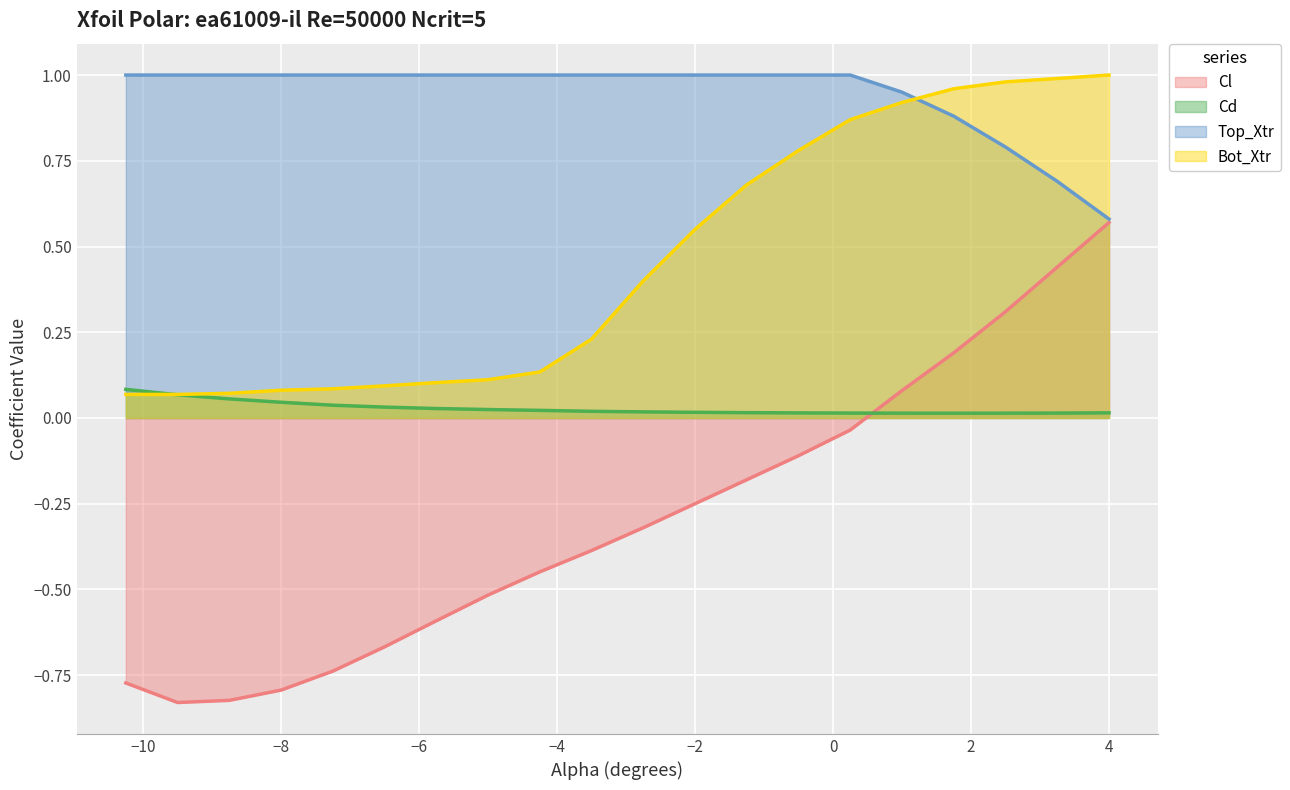

How many positive values does the Cl series have?

5